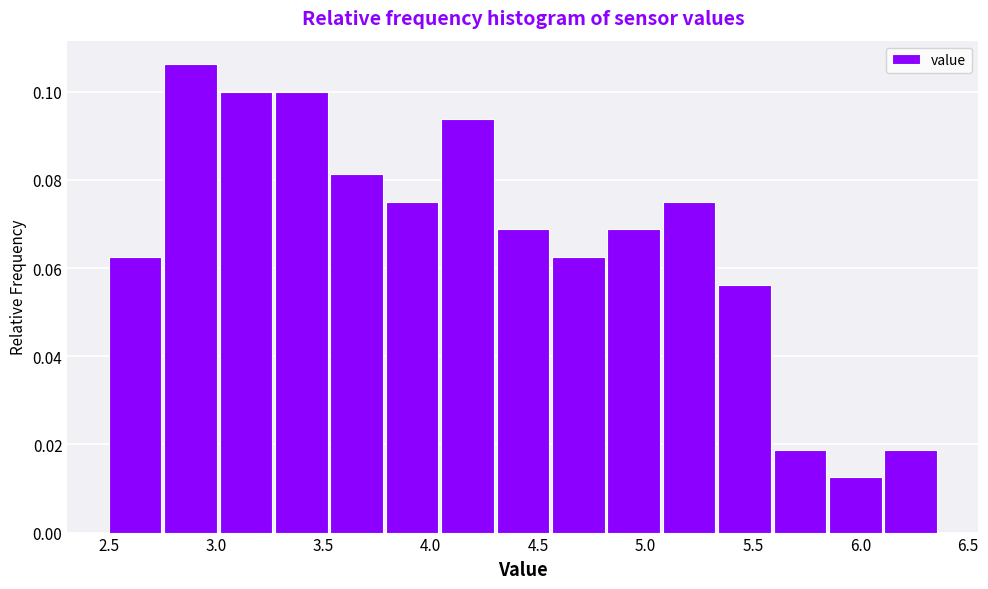

Reading left to right, transcribe this chart: for each bar, give the range it covers on the x-axis and its height. Neither the bar edges nor the heights are printed on the chart, so give them approximately, as read against the axes.

2.50 to 2.75: 0.062
2.75 to 3.00: 0.106
3.00 to 3.25: 0.100
3.25 to 3.55: 0.100
3.55 to 3.80: 0.082
3.80 to 4.05: 0.076
4.05 to 4.30: 0.094
4.30 to 4.55: 0.068
4.55 to 4.80: 0.062
4.80 to 5.10: 0.068
5.10 to 5.35: 0.076
5.35 to 5.60: 0.056
5.60 to 5.85: 0.018
5.85 to 6.10: 0.012
6.10 to 6.35: 0.018